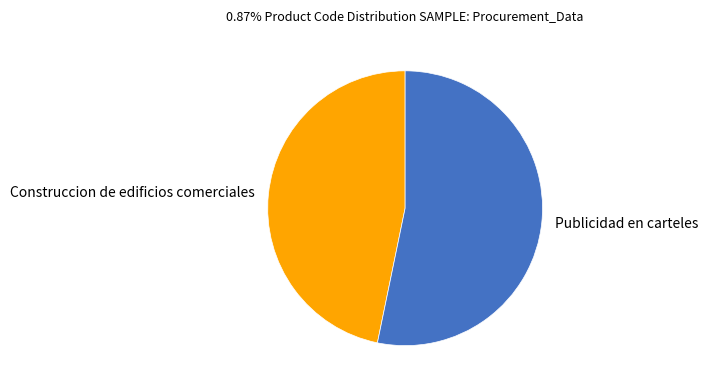

Is it true that Construccion de edificios comerciales is 47% of the pie?

True